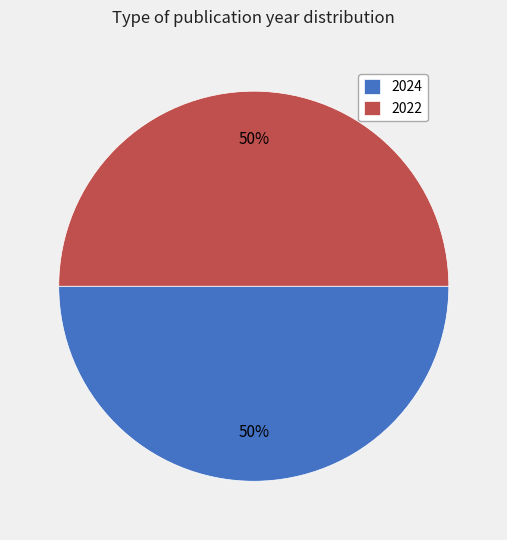

The 2024 slice represents 50% of the pie. True or false?

True